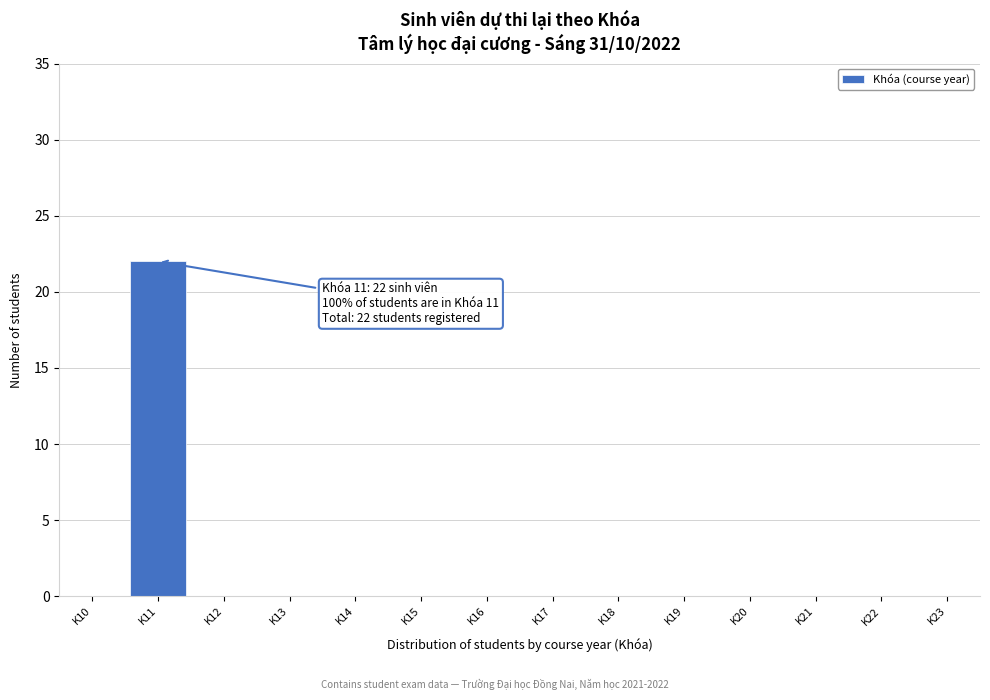

Which range on the x-axis has the tallest bar?

10.5 to 11.5